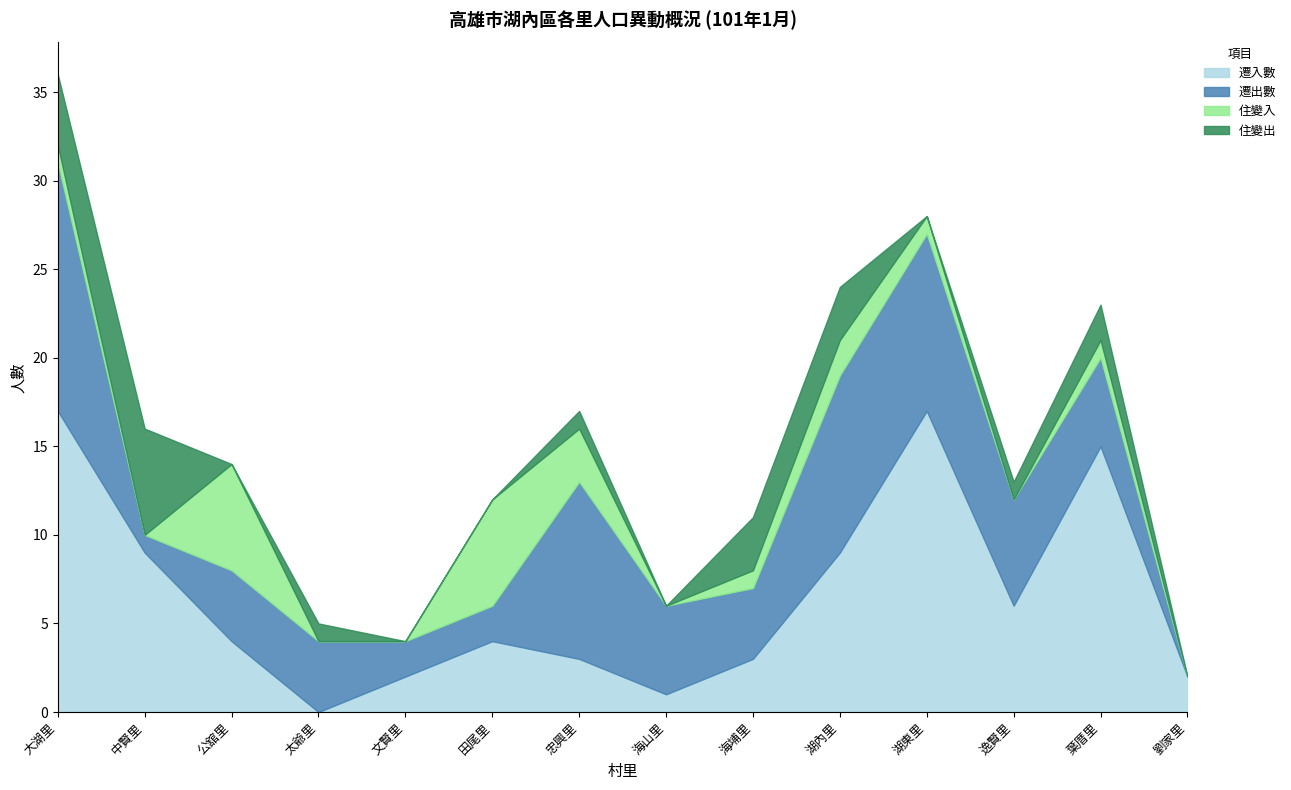

Where do 住變出 and 住變入 first cross each other?

中賢里 and 公舘里